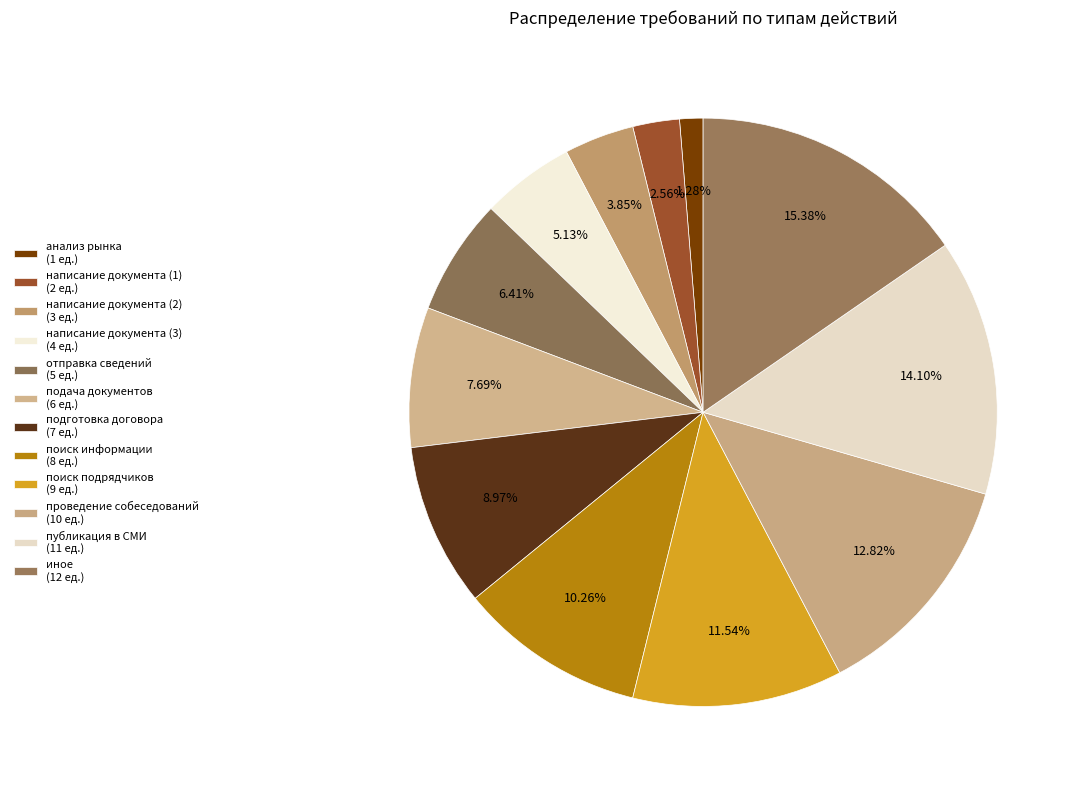

How many slices are in this pie chart?

12